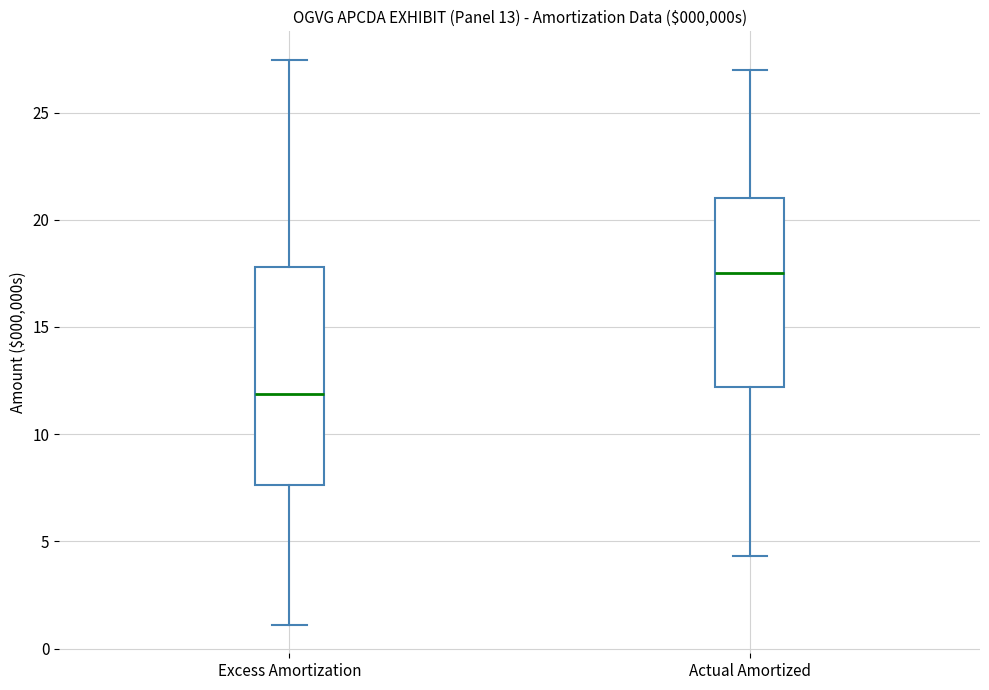

Which box's median line is the highest?

Actual Amortized